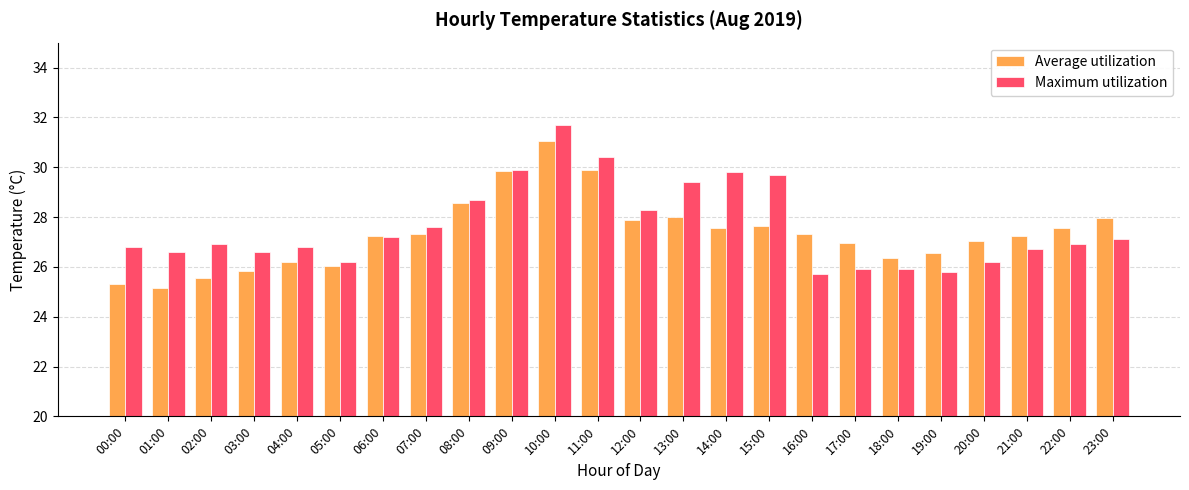

At which category does the chart reach its peak across all series?

10:00